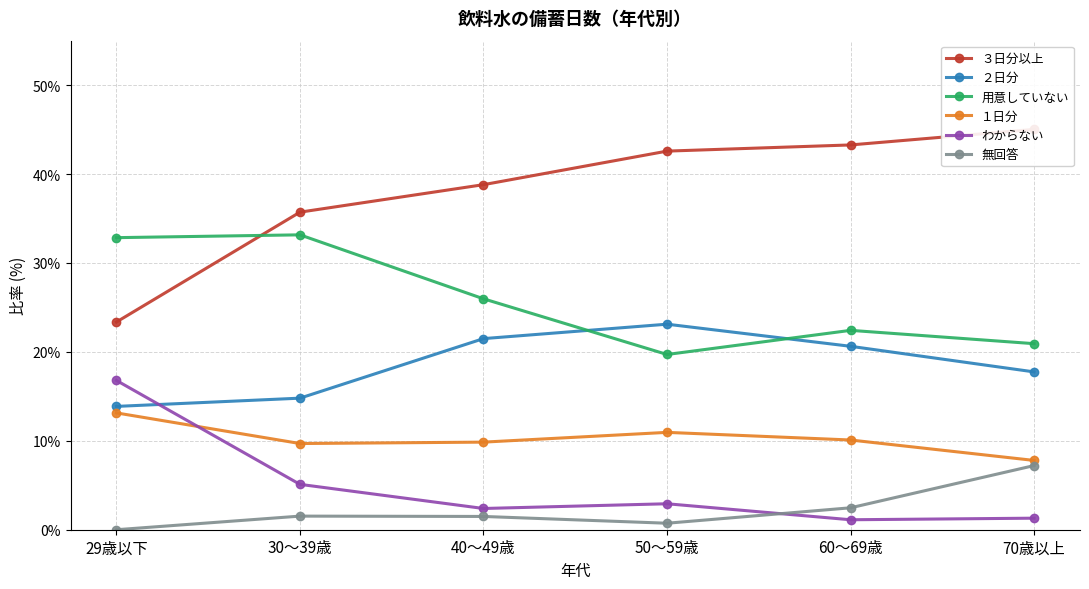

At which category does １日分 reach its first local peak?

50～59歳